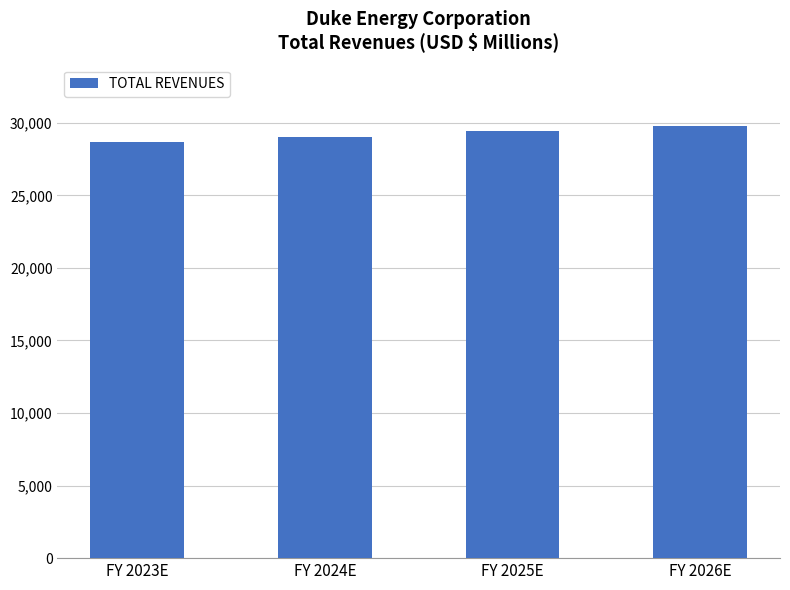

List the labels in order of value, smallest first.

FY 2023E, FY 2024E, FY 2025E, FY 2026E